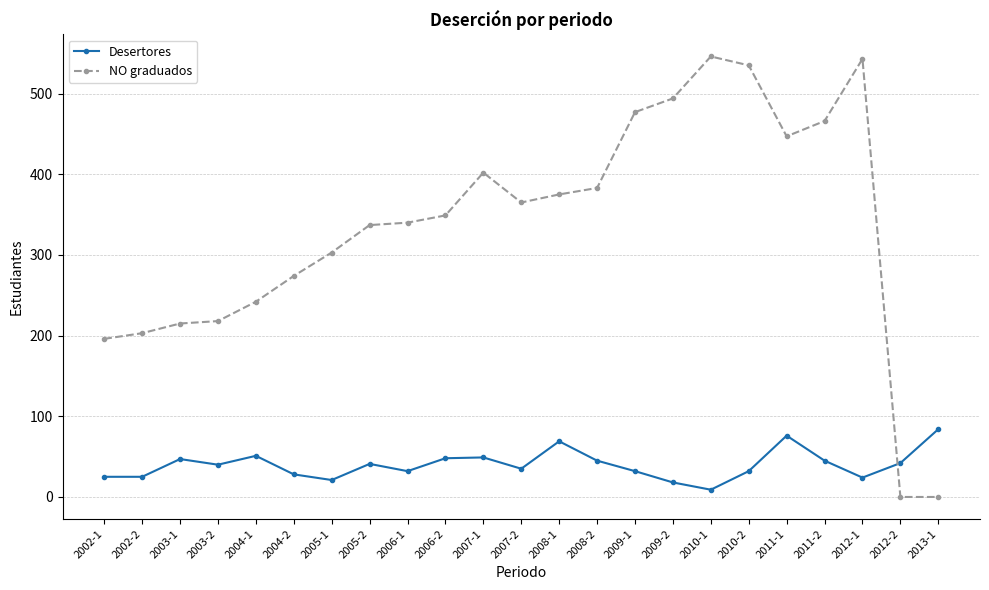

Which series changed the most between 2003-1 and 2006-1?

NO graduados